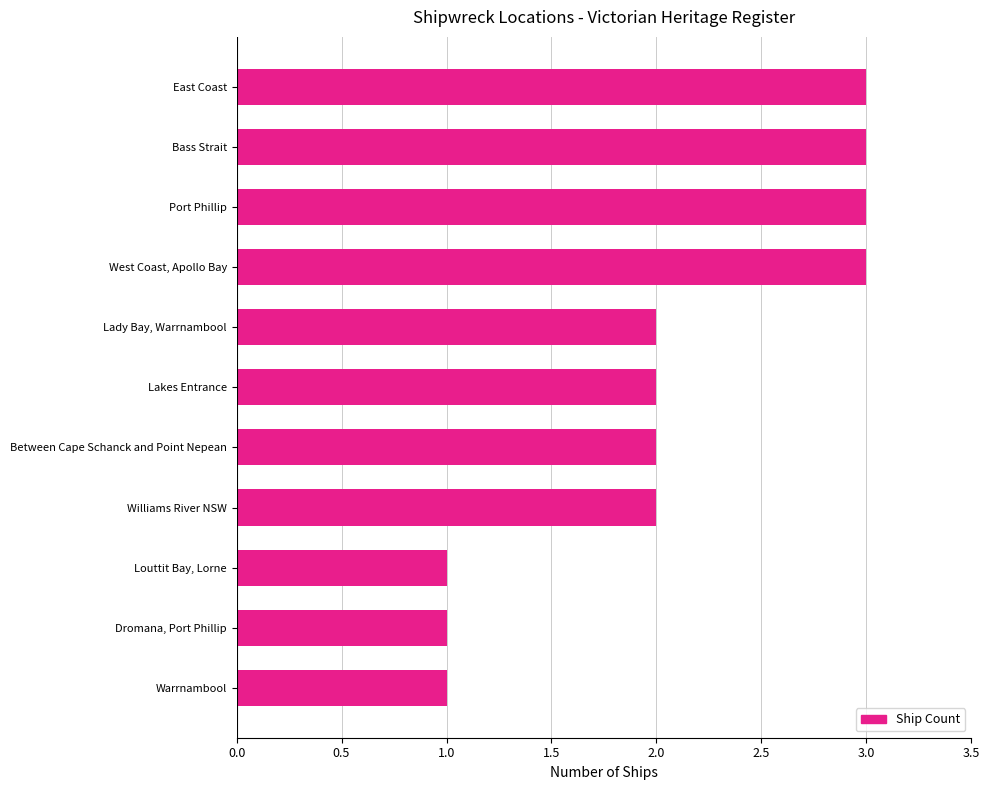

What is the sum of the values at Bass Strait and Lady Bay, Warrnambool?

5